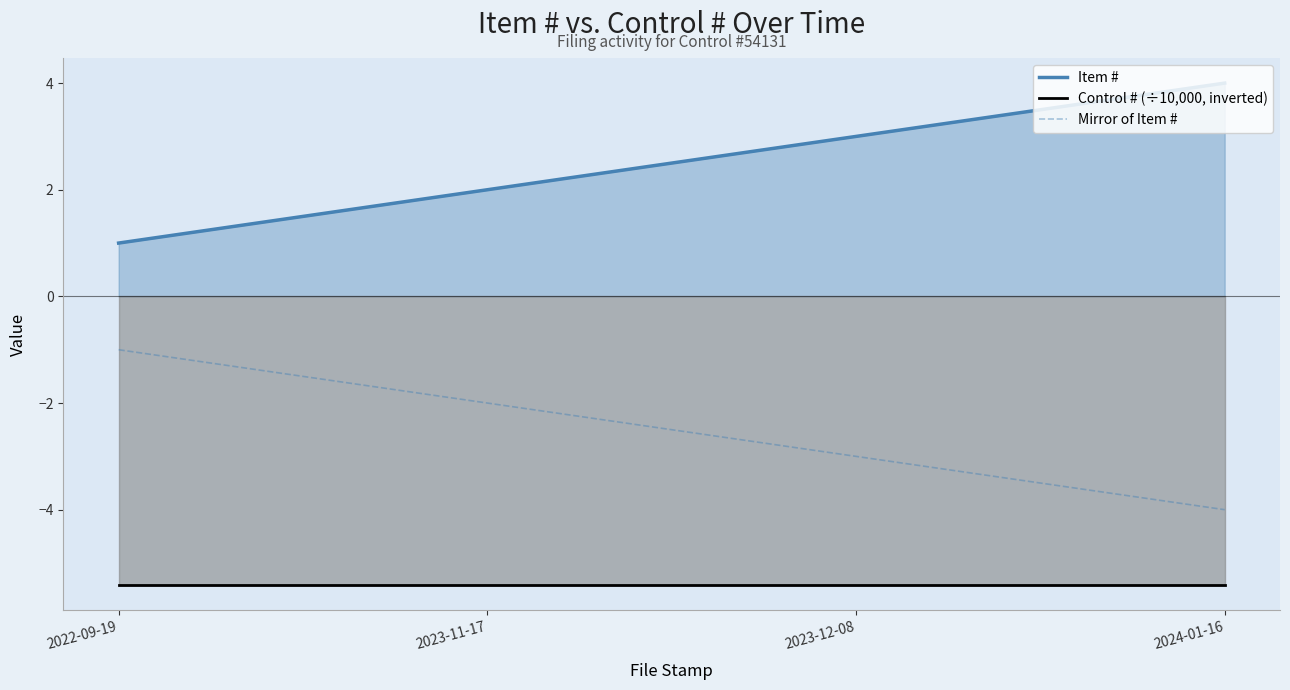

How many lines are shown in the chart?

3